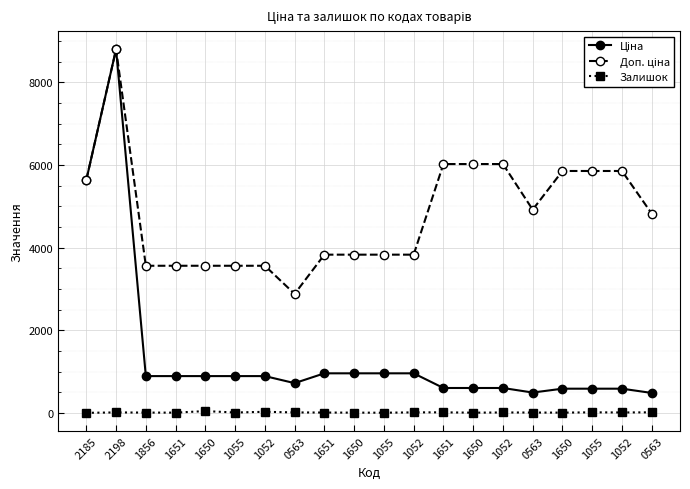

Rank the series by their maximum value, from lowest to highest.

Залишок, Ціна, Доп. ціна